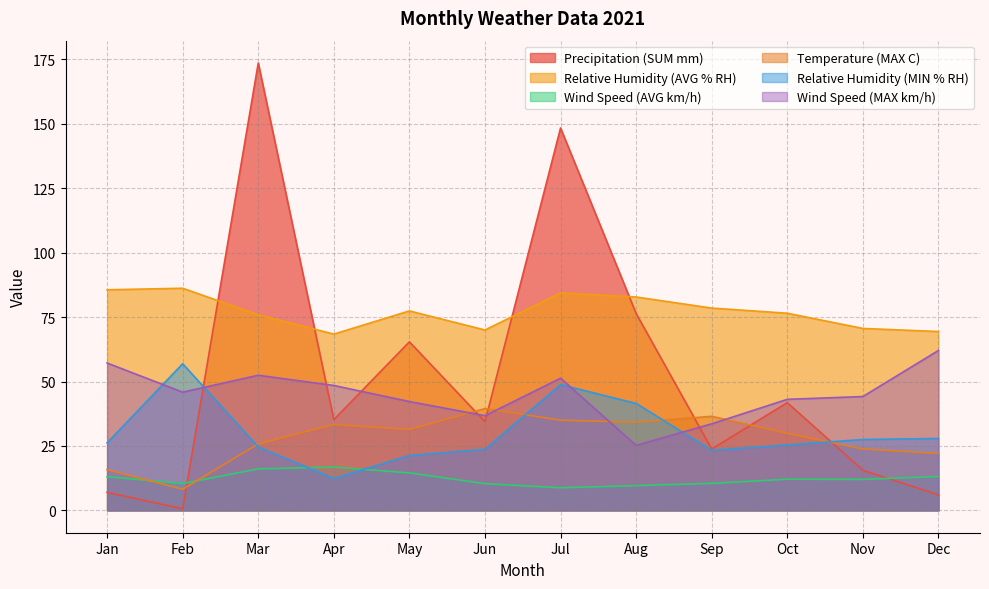

What is the difference between the second highest and minimum values in the Temperature (MAX C) series?

28.3